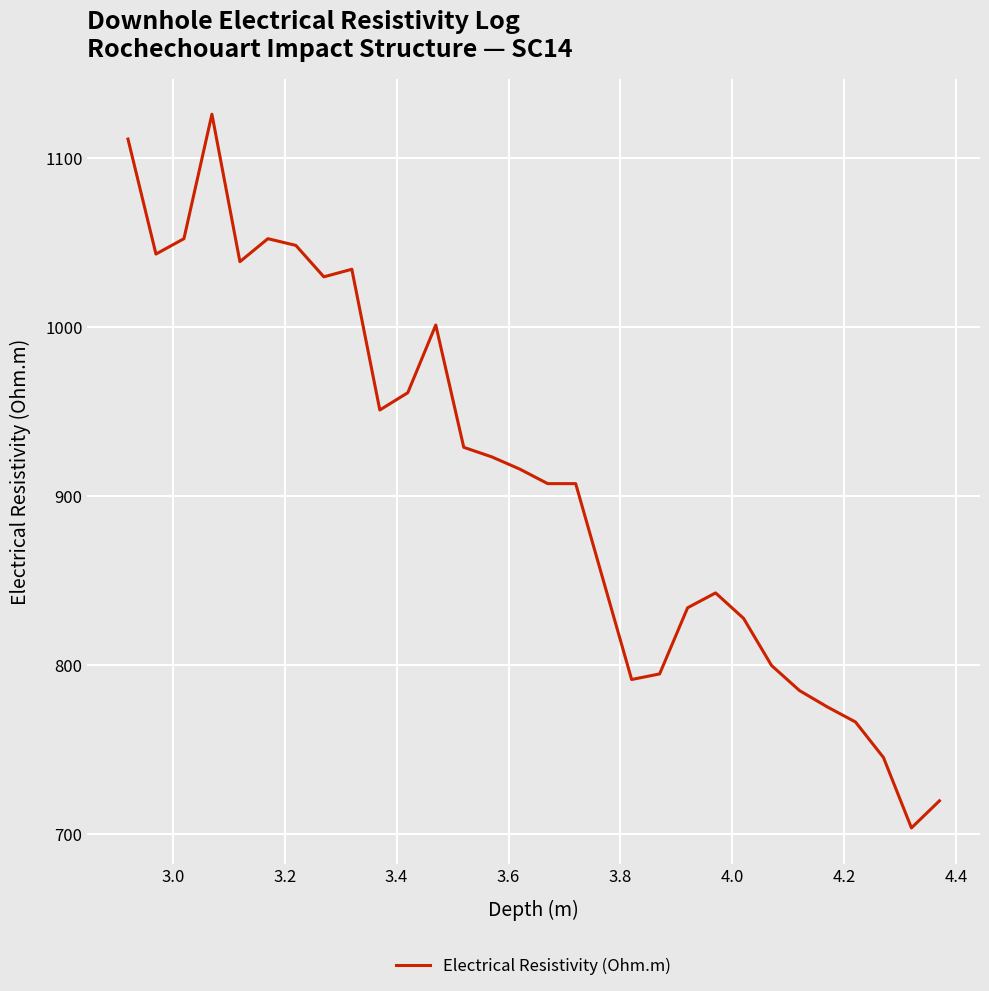

Is this an area chart (filled region under the line)?

No